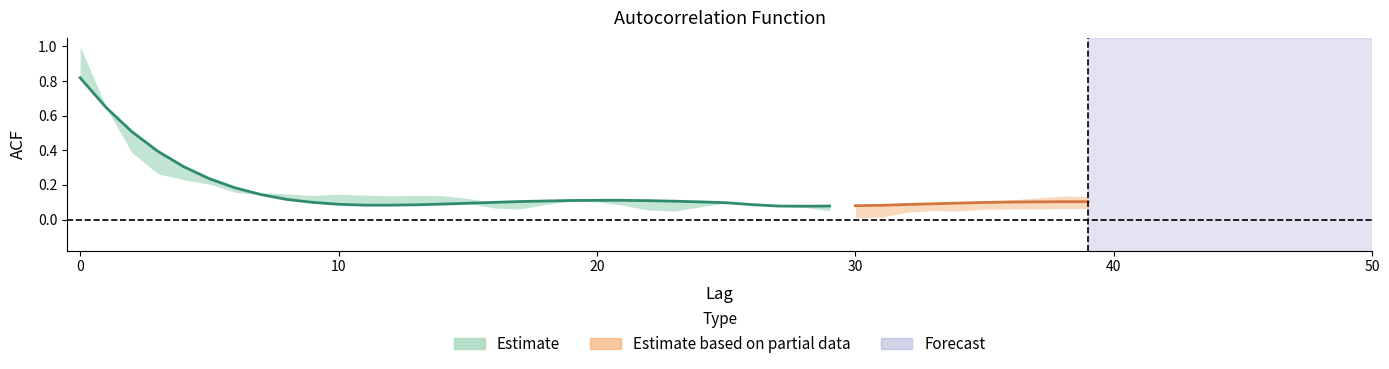

Reading right to left, list all the values displayed in this chart.

acf_shown_smooth: 39=0.1	38=0.1	37=0.1	36=0.1	35=0.1	34=0.1	33=0.1	32=0.1	31=0.1	30=0.1	29=0.1	28=0.1	27=0.1	26=0.1	25=0.1	24=0.1	23=0.1	22=0.1	21=0.1	20=0.1	19=0.1	18=0.1	17=0.1	16=0.1	15=0.1	14=0.1	13=0.1	12=0.1	11=0.1	10=0.1	9=0.1	8=0.1	7=0.1	6=0.2	5=0.2	4=0.3	3=0.4	2=0.5	1=0.6	0=0.8
acf_shown: 39=0.1	38=0.1	37=0.1	36=0.1	35=0.1	34=0.1	33=0.1	32=0.1	31=0.0	30=0.0	29=0.0	28=0.1	27=0.1	26=0.1	25=0.1	24=0.1	23=0.1	22=0.1	21=0.1	20=0.1	19=0.1	18=0.1	17=0.1	16=0.1	15=0.1	14=0.1	13=0.1	12=0.1	11=0.1	10=0.1	9=0.1	8=0.1	7=0.2	6=0.2	5=0.2	4=0.2	3=0.3	2=0.4	1=0.7	0=1.0
acf_li: 39=0.1	38=0.1	37=0.1	36=0.1	35=0.1	34=0.1	33=0.1	32=0.1	31=0.1	30=0.0	29=0.1	28=0.1	27=0.1	26=0.1	25=0.1	24=0.1	23=0.0	22=0.1	21=0.1	20=0.1	19=0.1	18=0.1	17=0.1	16=0.1	15=0.1	14=0.1	13=0.1	12=0.1	11=0.1	10=0.1	9=0.1	8=0.1	7=0.1	6=0.2	5=0.2	4=0.2	3=0.3	2=0.4	1=0.7	0=1.0